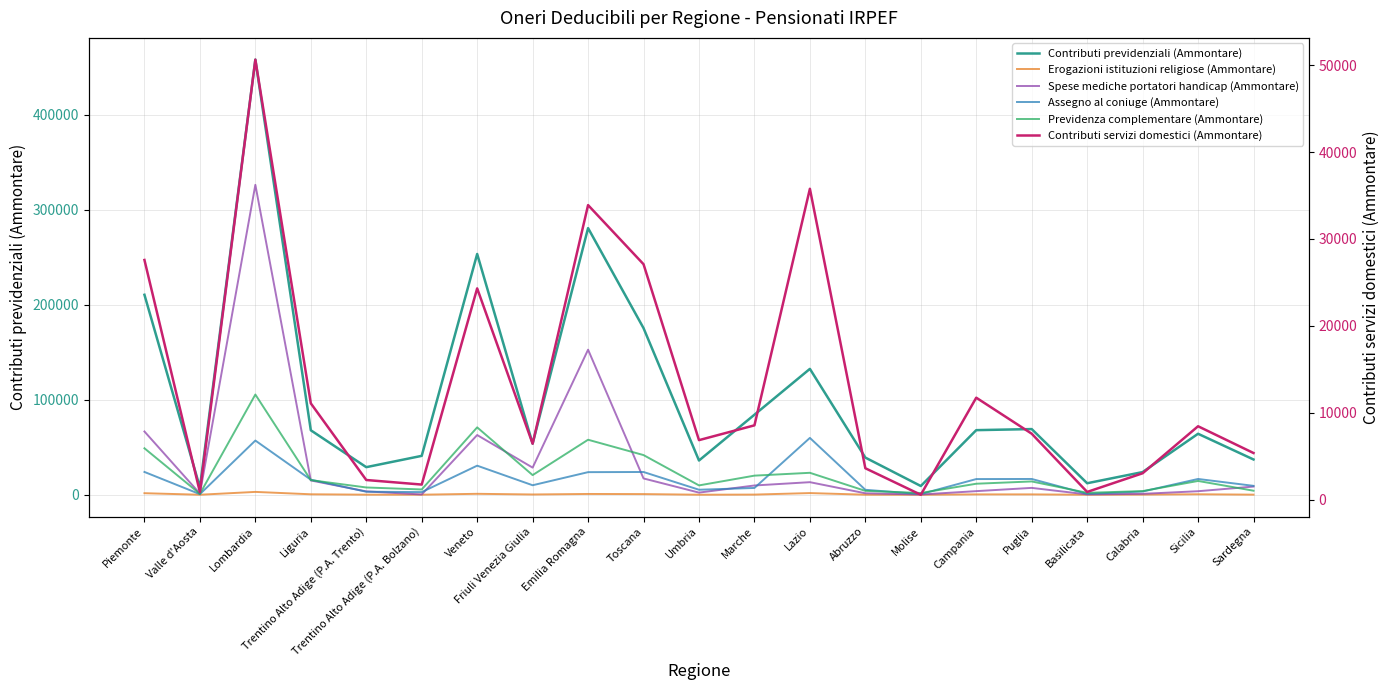

In Contributi servizi domestici (Ammontare), how many points are lower than both neighbors (excluding endpoints)?

6